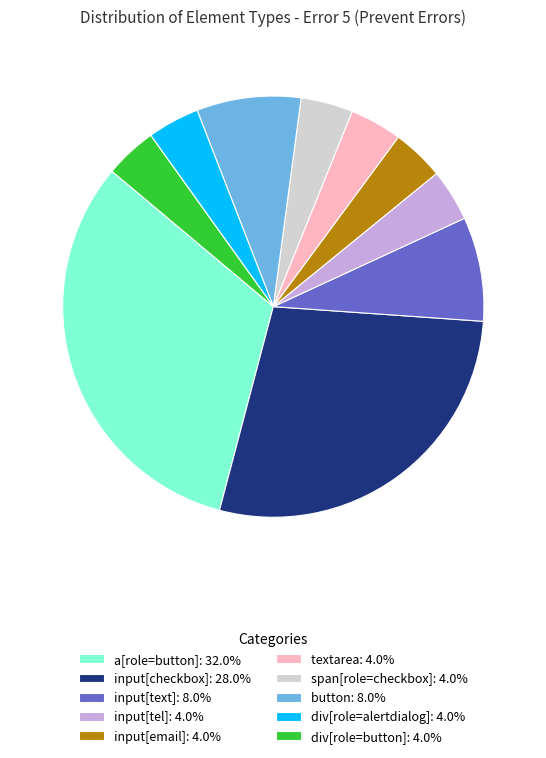

Does input[checkbox] account for over 50% of the chart?

No